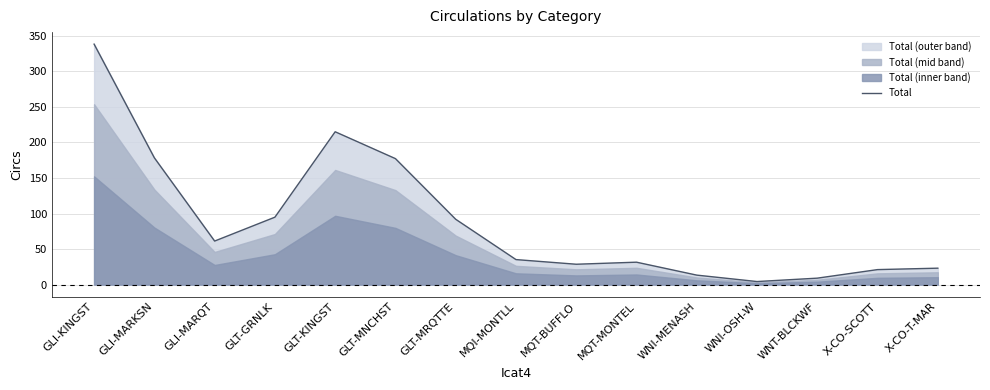

How many data points are less than 35?

7